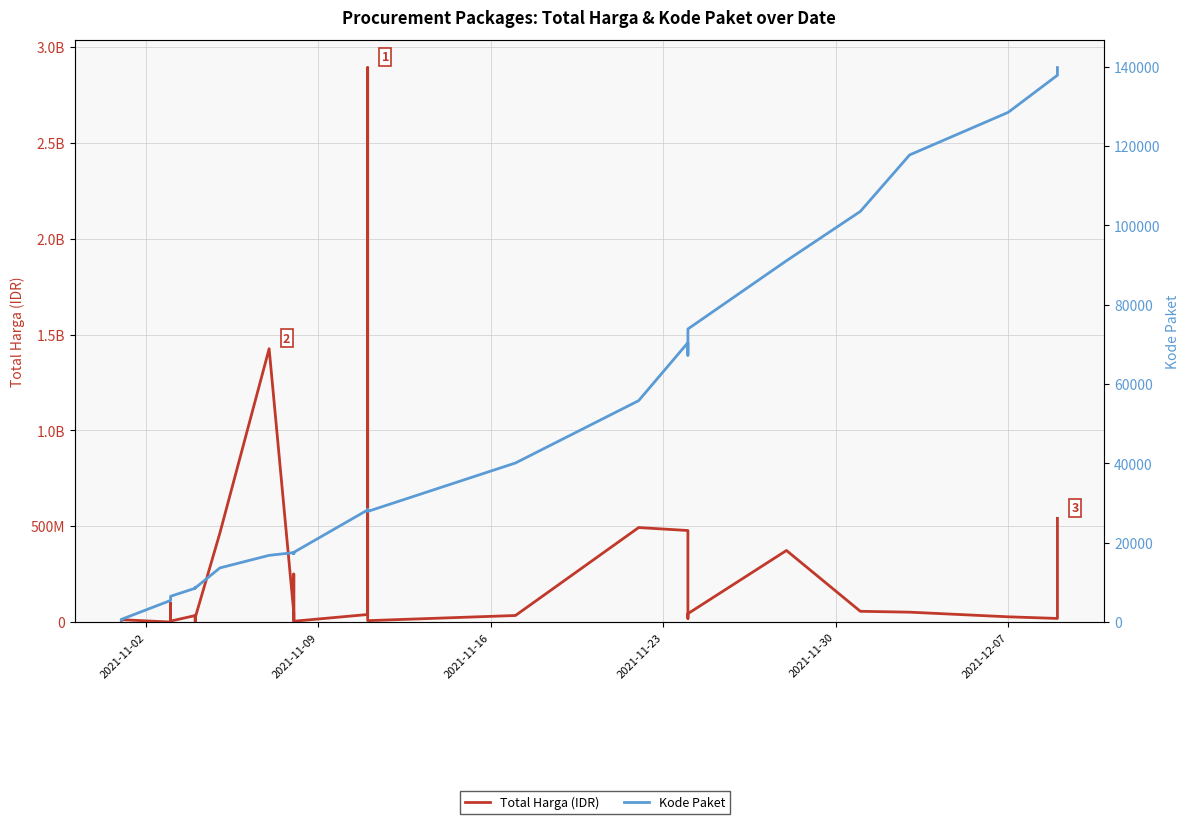

Which series has the widest spread of values?

Total Harga (IDR)